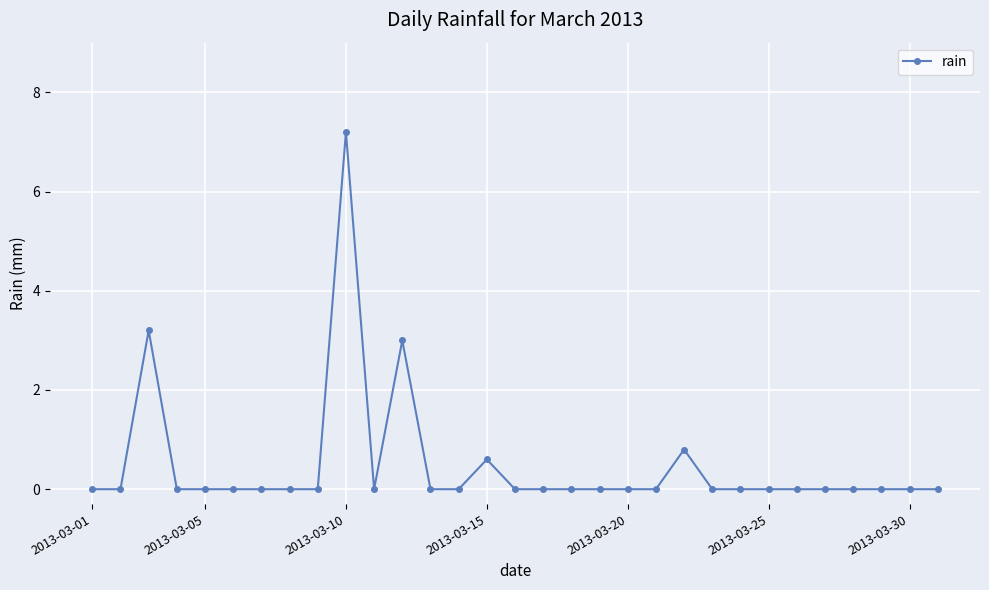

Reading right to left, transcribe all the data shown in this chart.

0.0	0.0	0.0	0.0	0.0	0.0	0.0	0.0	0.0	0.8	0.0	0.0	0.0	0.0	0.0	0.0	0.6	0.0	0.0	3.0	0.0	7.2	0.0	0.0	0.0	0.0	0.0	0.0	3.2	0.0	0.0